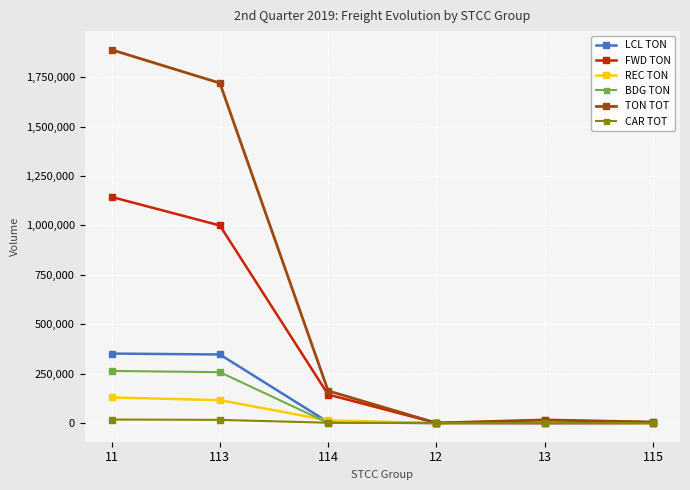

What are all the series names shown in the legend?

LCL TON, FWD TON, REC TON, BDG TON, TON TOT, CAR TOT